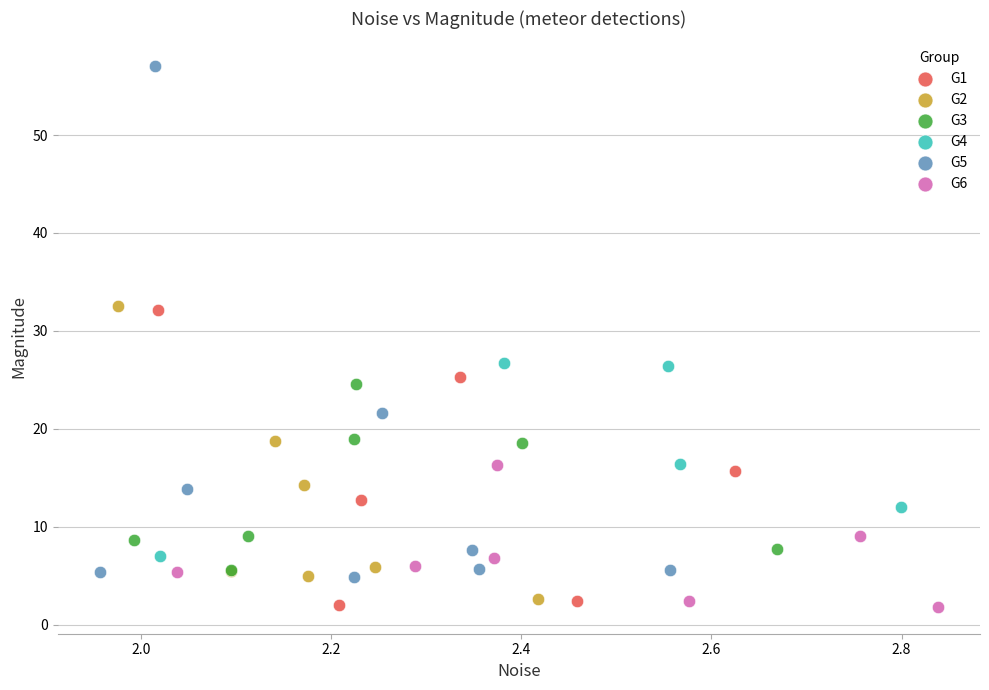

Which series contains the highest Y value?

G5